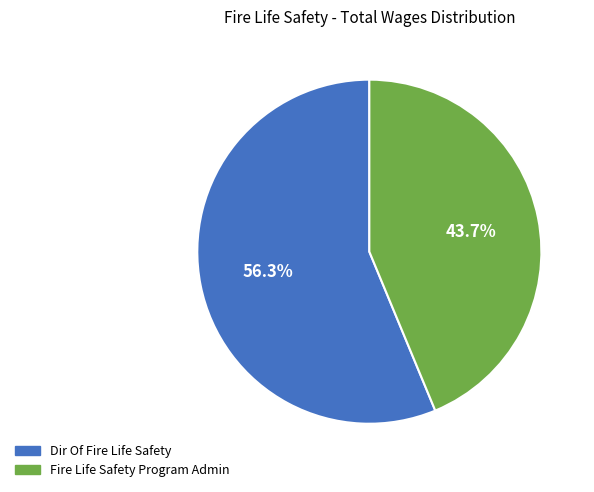

Rank the categories by value from lowest to highest.

Fire Life Safety Program Admin, Dir Of Fire Life Safety